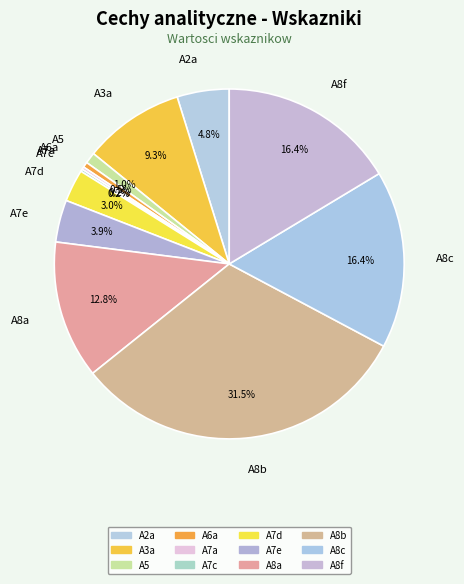

Which slice is the largest?

A8b